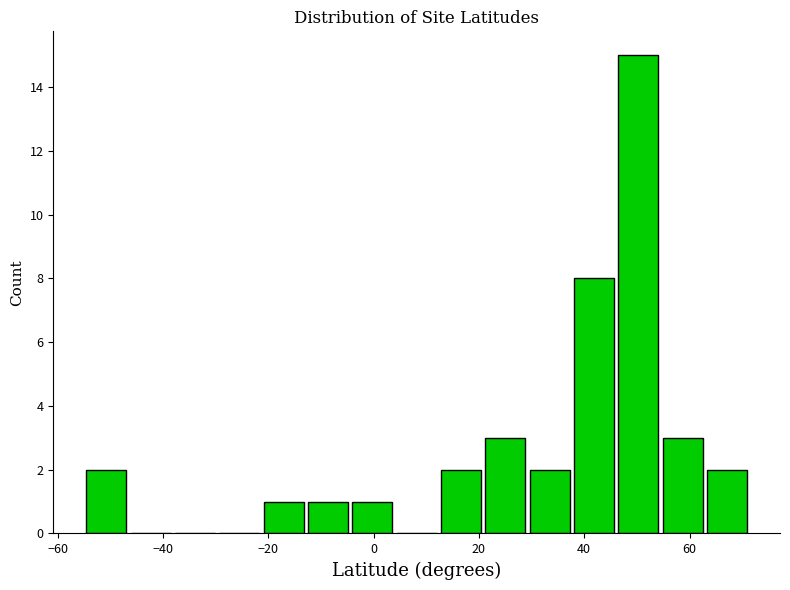

Over which range of the x-axis is the bar tallest?

46 to 54